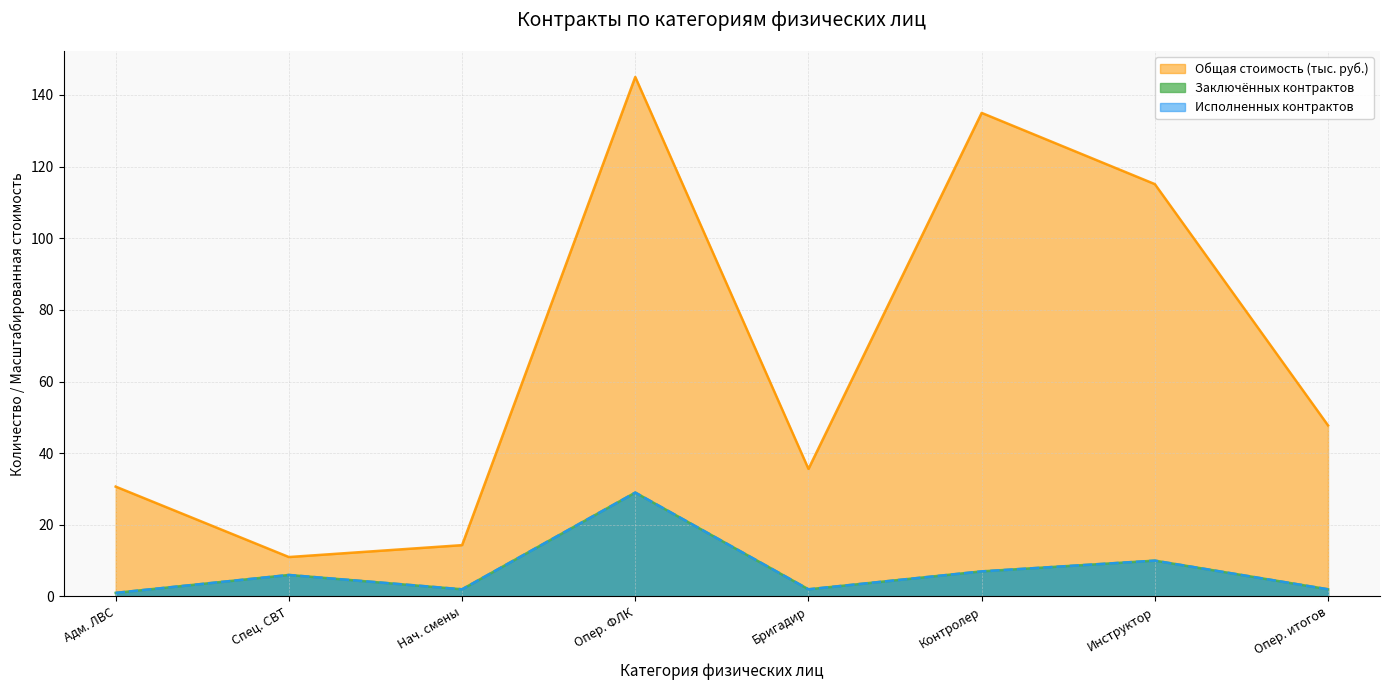

The Заключённых контрактов series shows 1.0 at Адм. ЛВС. True or false?

True